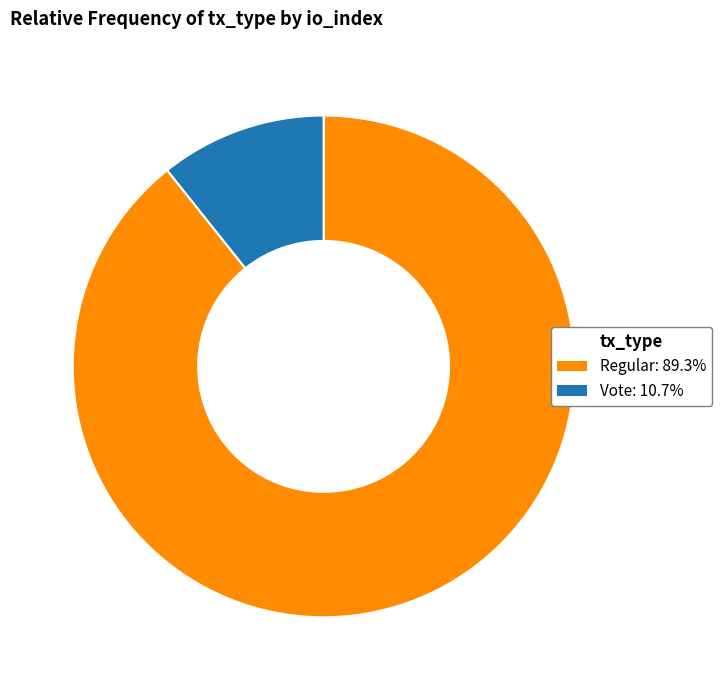

Does any single category account for the majority?

Yes